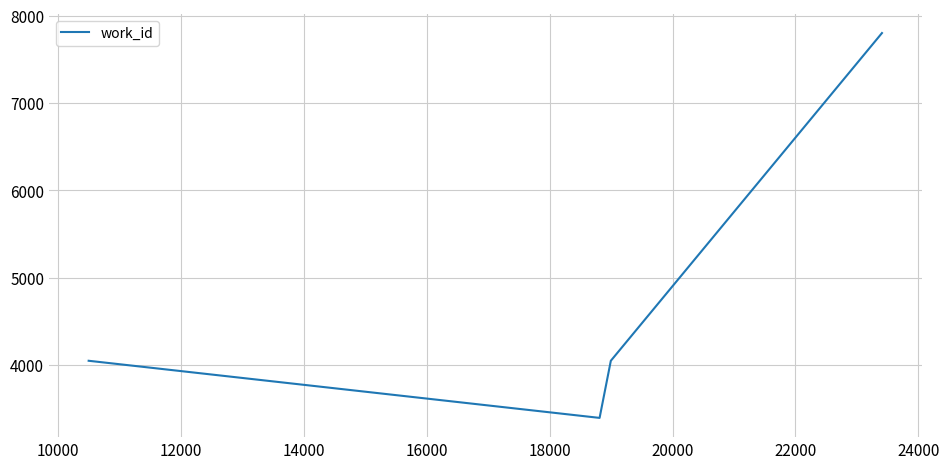

What is the smallest value displayed?

3396